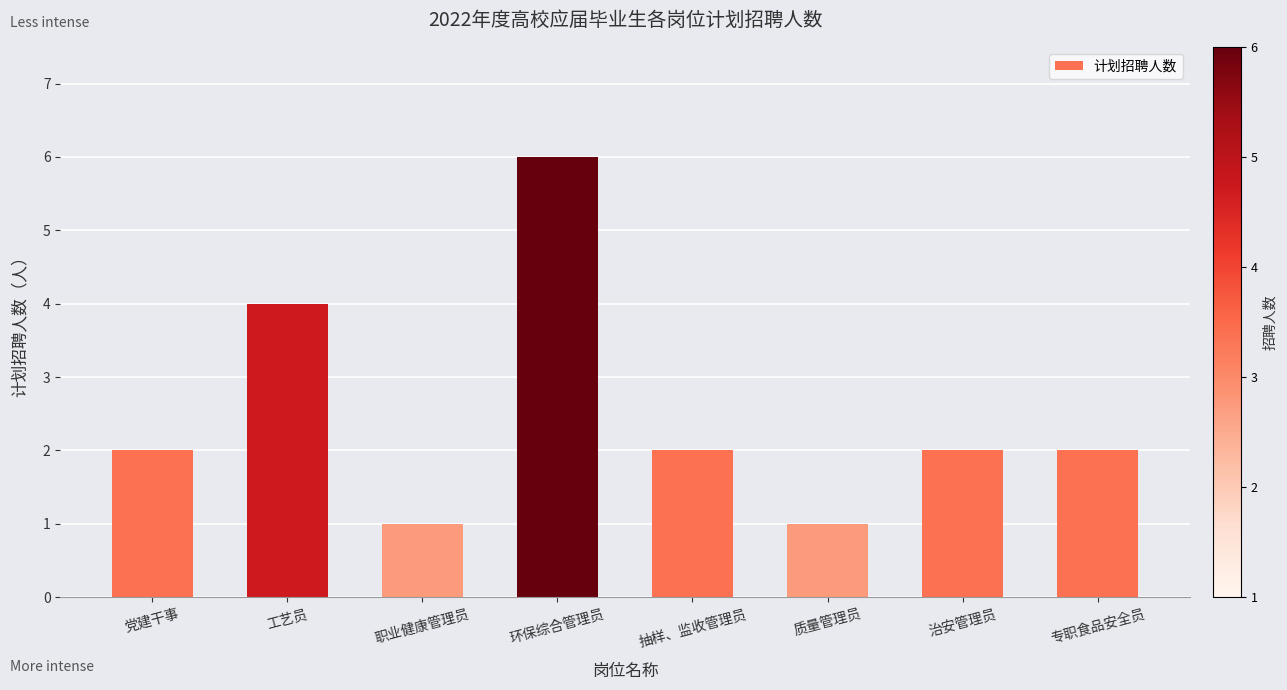

What is the change in value from 党建干事 to 质量管理员?

-1